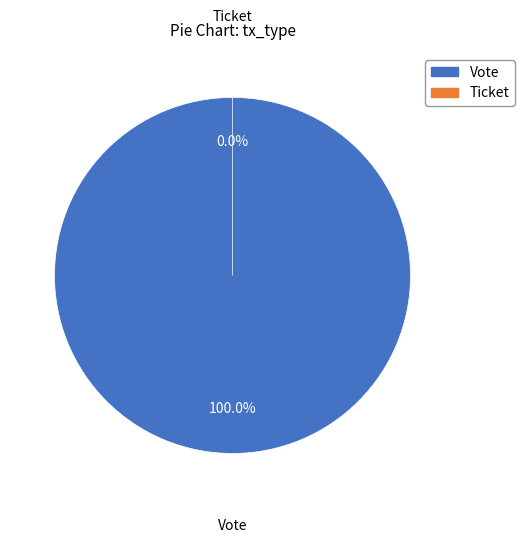

To the nearest percent, what portion does Vote represent?

100%